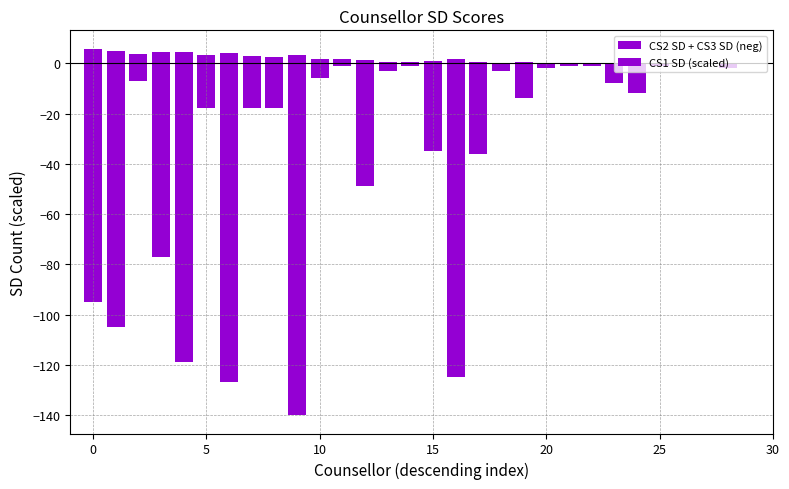

What is the label of the 18th bar from the left?

17